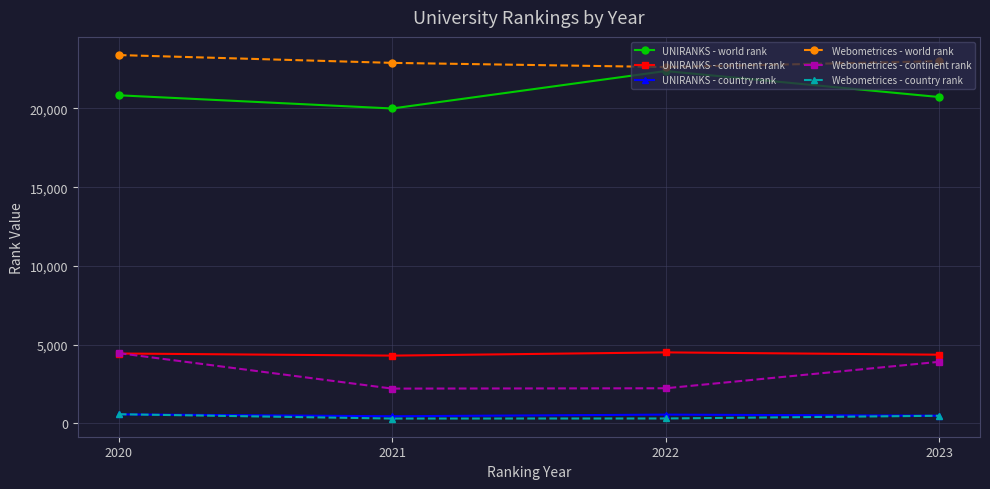

What is the lowest value of the Webometrices - world rank series?

22632